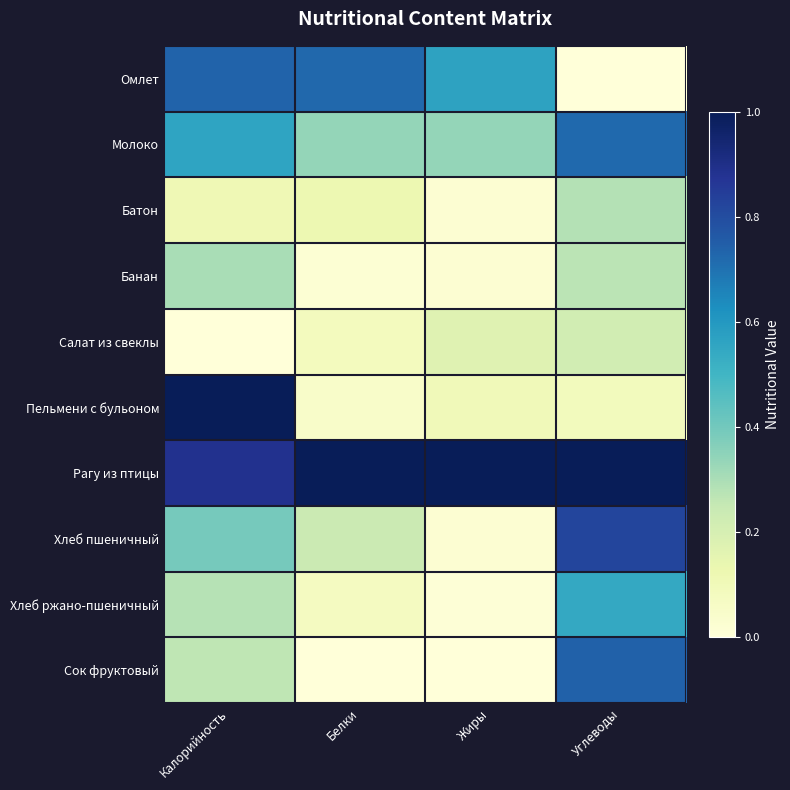

What is the spread (max minus min) of values at Белки?

1.0